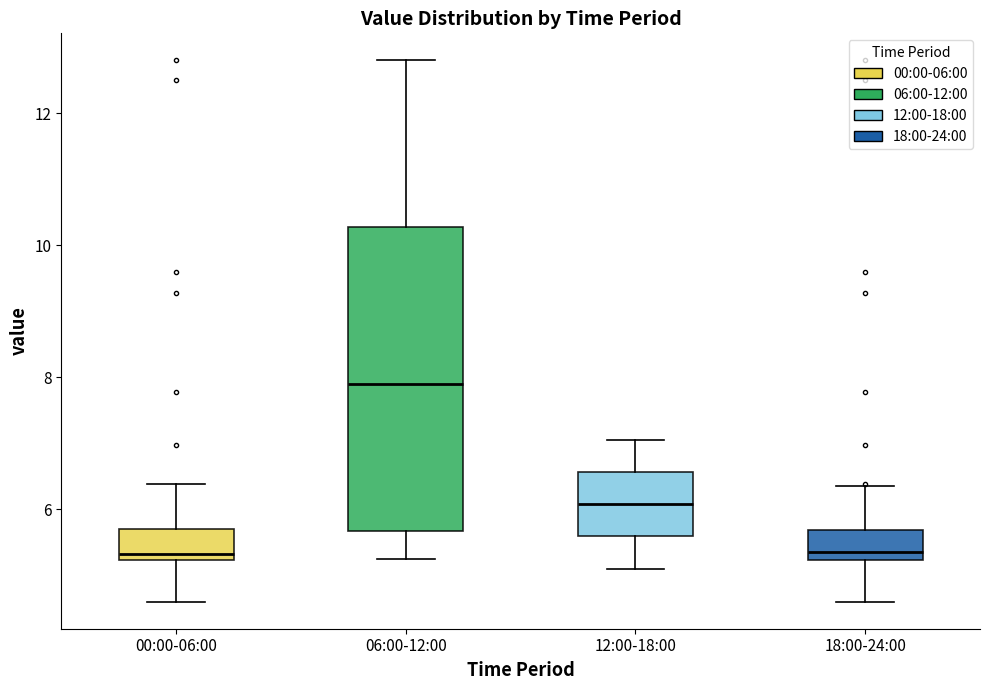

Where does the upper whisker of the box for 00:00-06:00 end on the y-axis? The values are not printed on the chart, so give them approximately, as read against the axis.

6.4